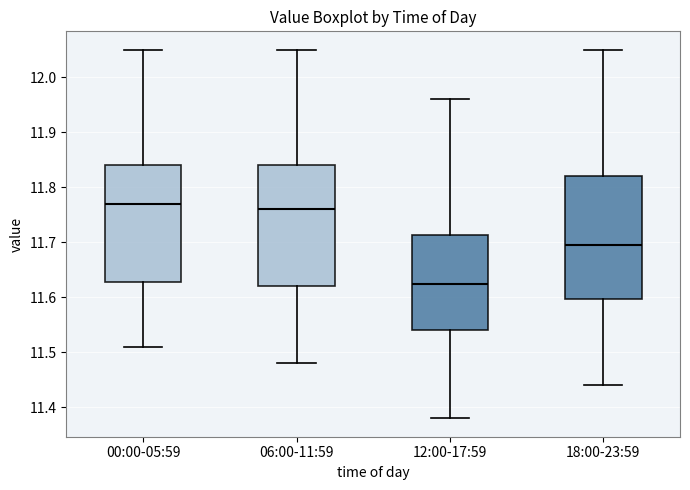

Where does the upper whisker of the box for 18:00-23:59 end on the y-axis? The values are not printed on the chart, so give them approximately, as read against the axis.

12.05